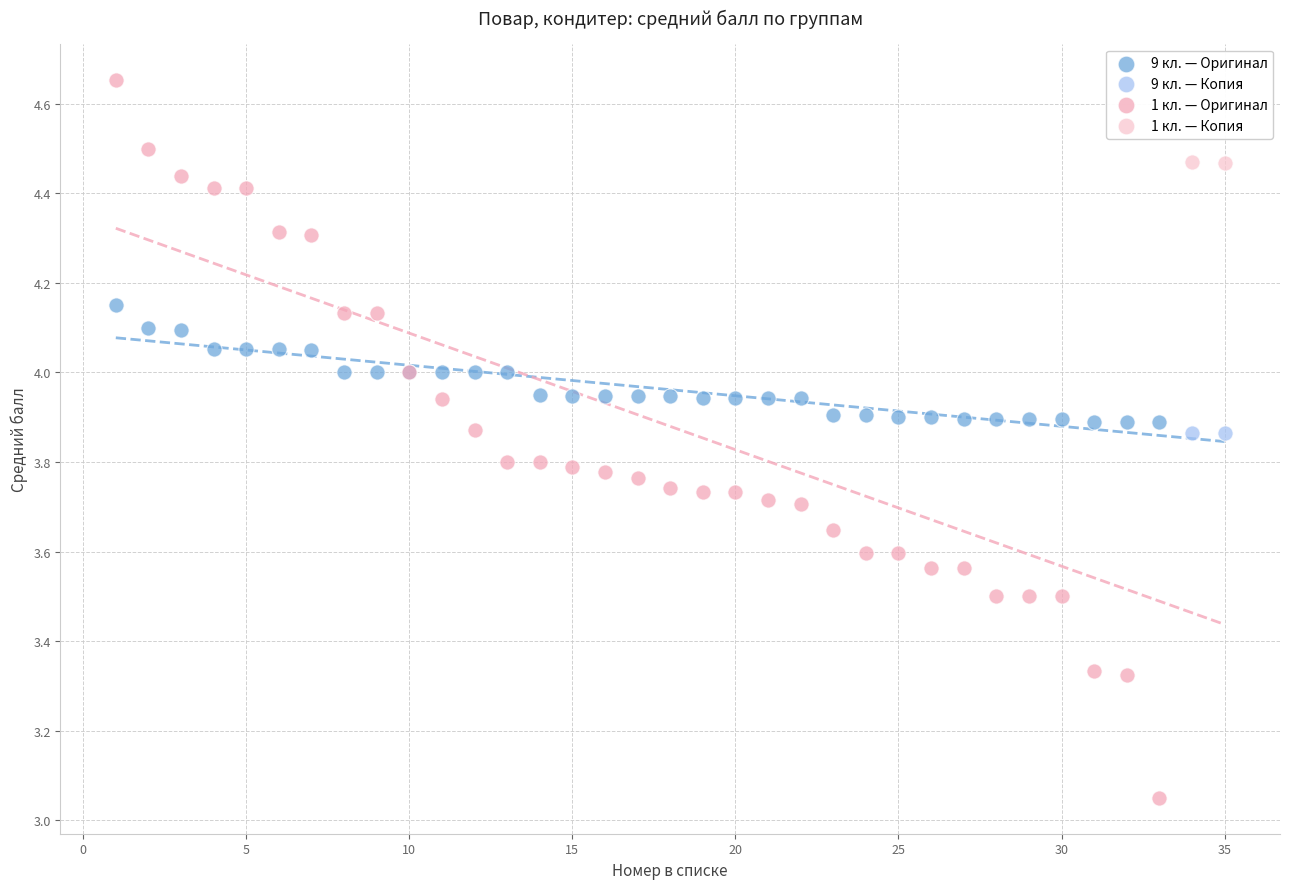

Which series reaches the minimum Y coordinate?

1 кл. — Оригинал